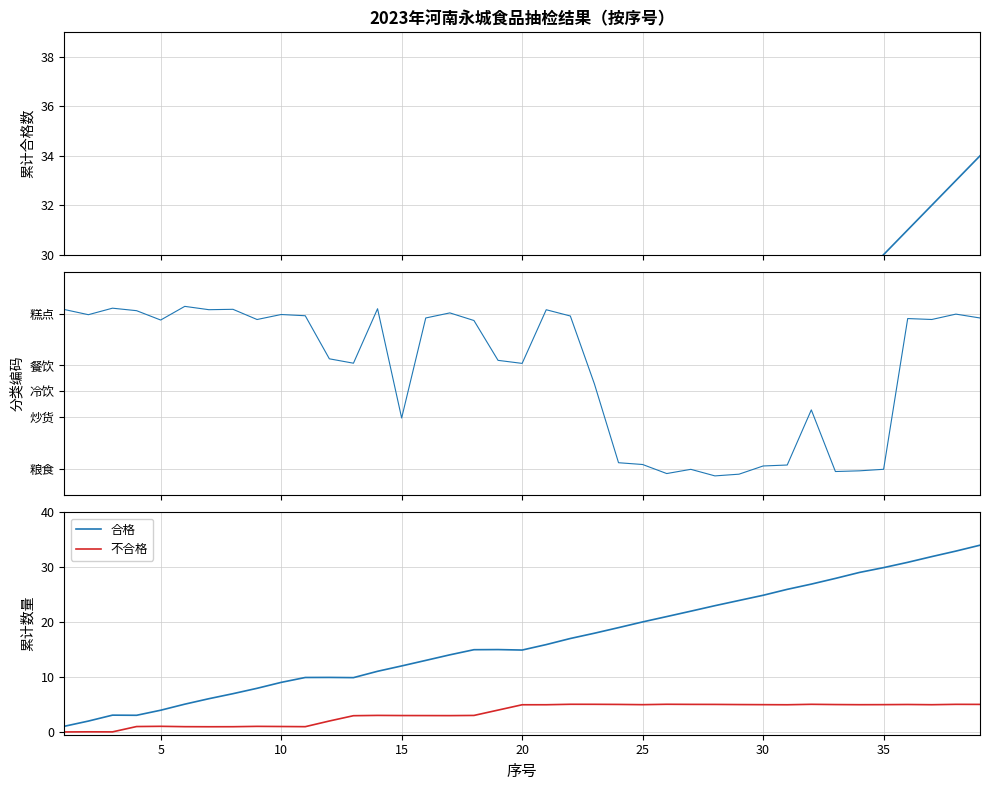

What is the difference between the maximum and second lowest values in the 不合格 series?

5.0